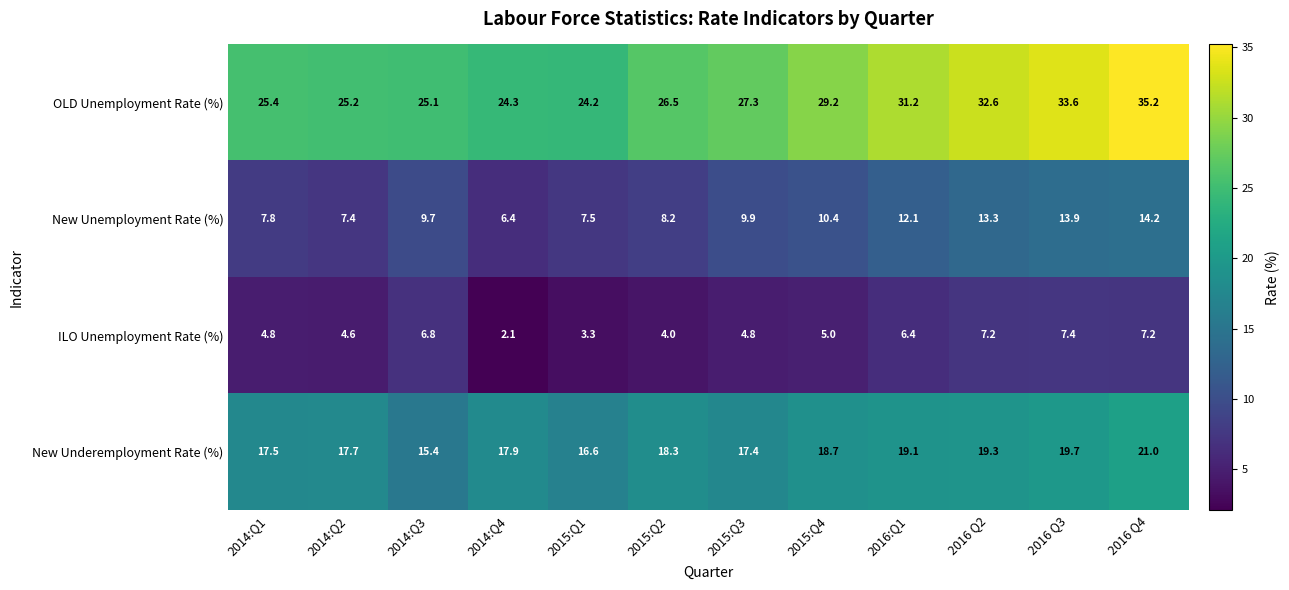

At how many categories does at least one series exceed 12?

12